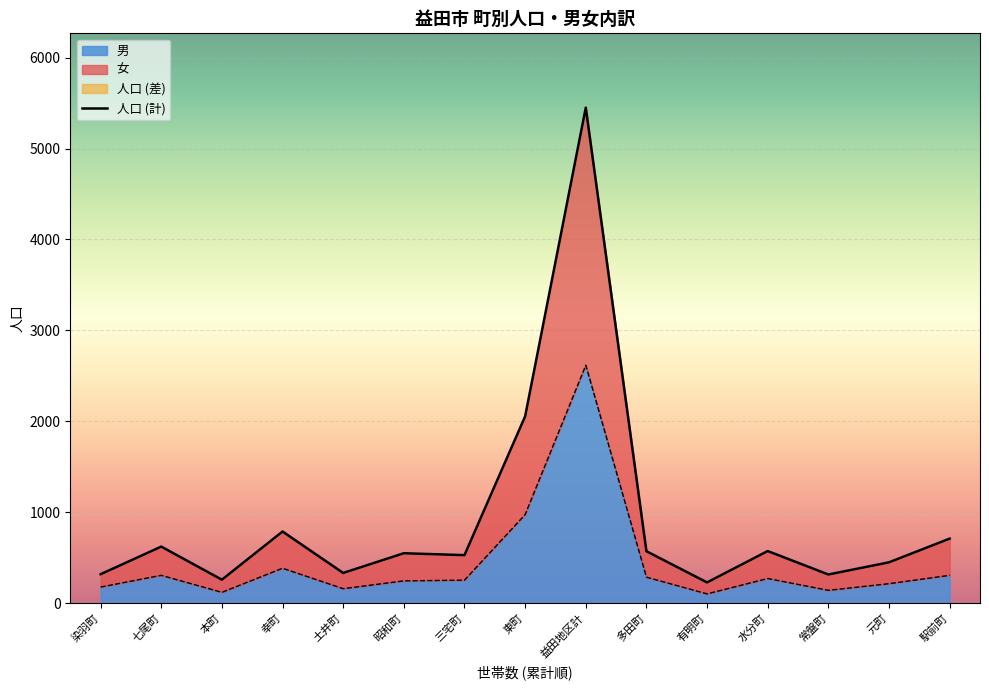

How many interior local valleys does the 人口 series have?

5